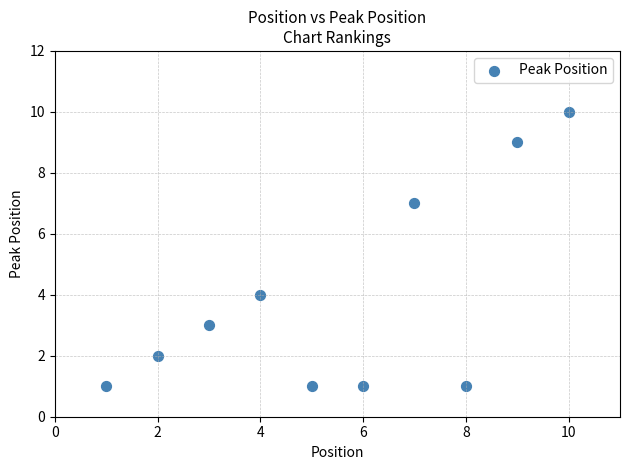

What is the range of X values (max minus min)?

9